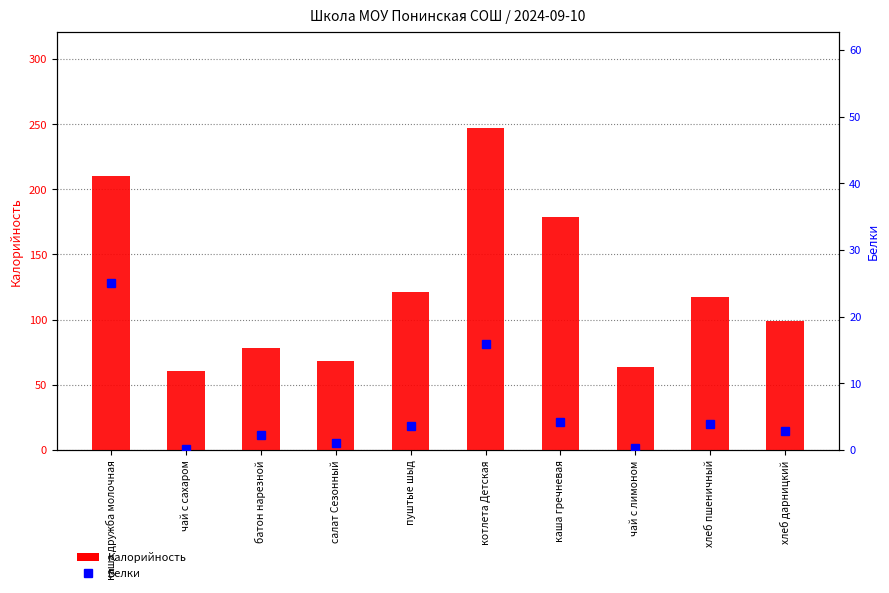

What are all the series names shown in the legend?

Калорийность, Белки